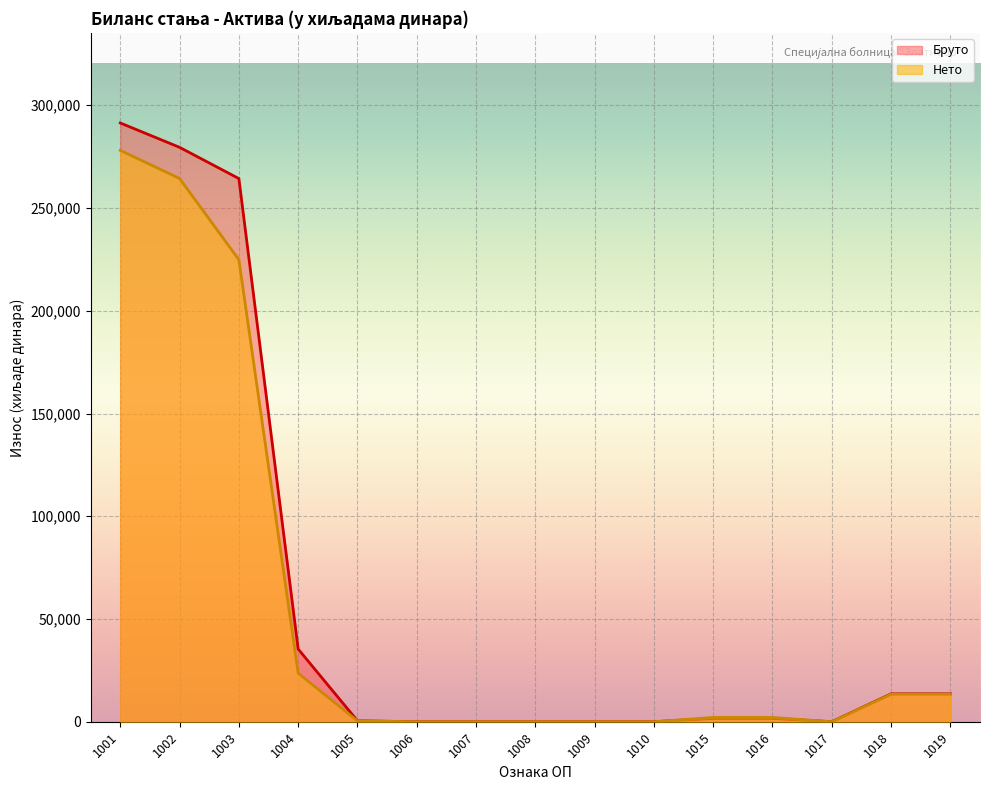

True or false: Бруто and Нето intersect in this chart.

False